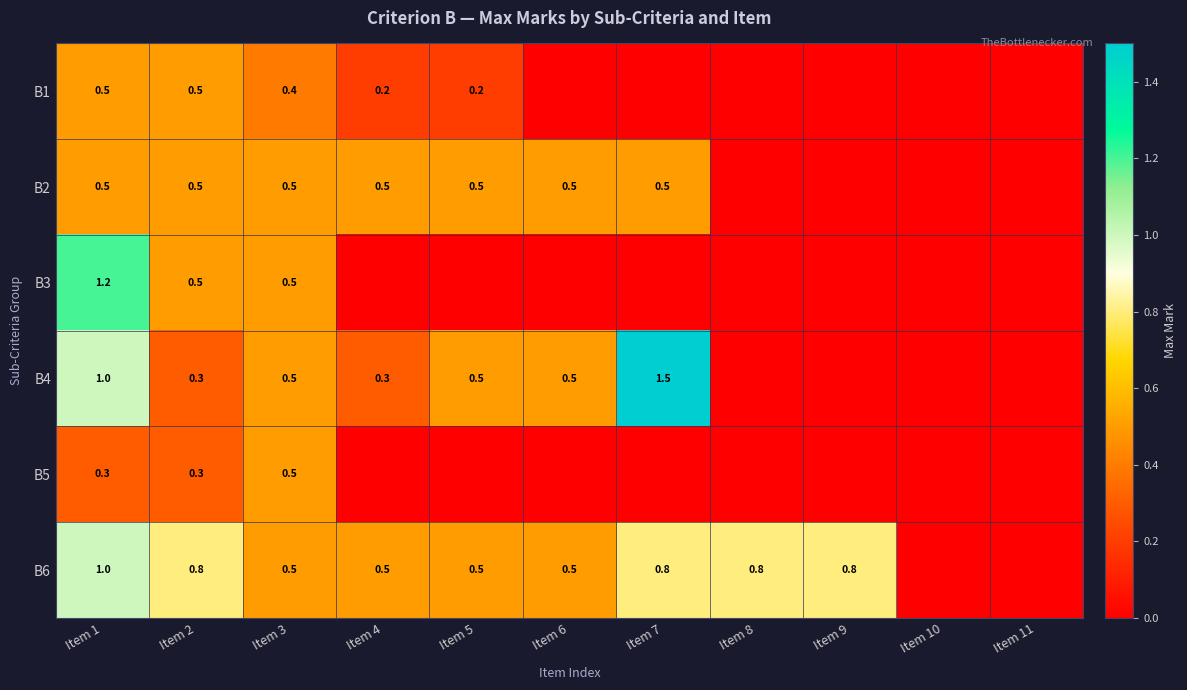

Is the value of B5 at Item 2 greater than the value of B6 at Item 7?

No